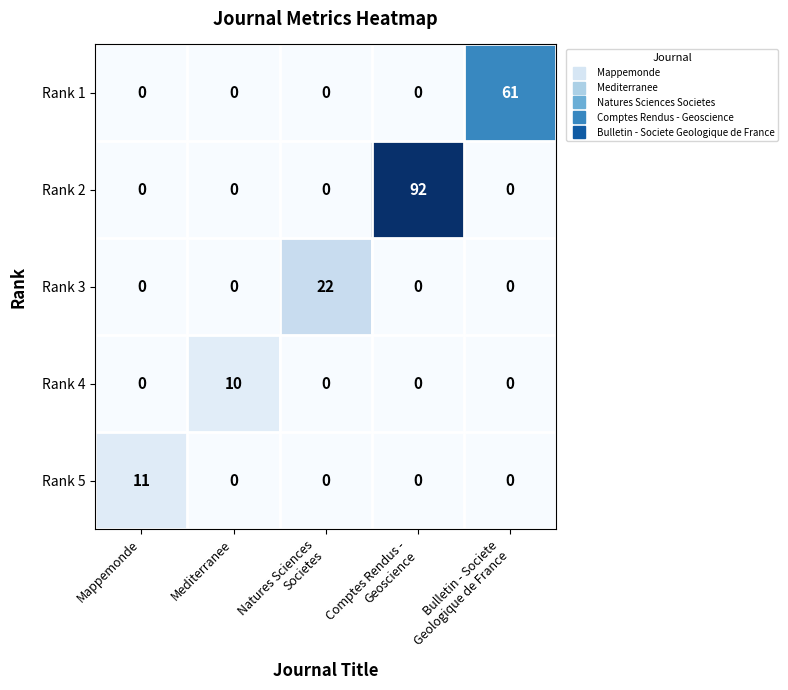

Rank the series by their maximum value, from highest to lowest.

Rank 2, Rank 1, Rank 3, Rank 5, Rank 4